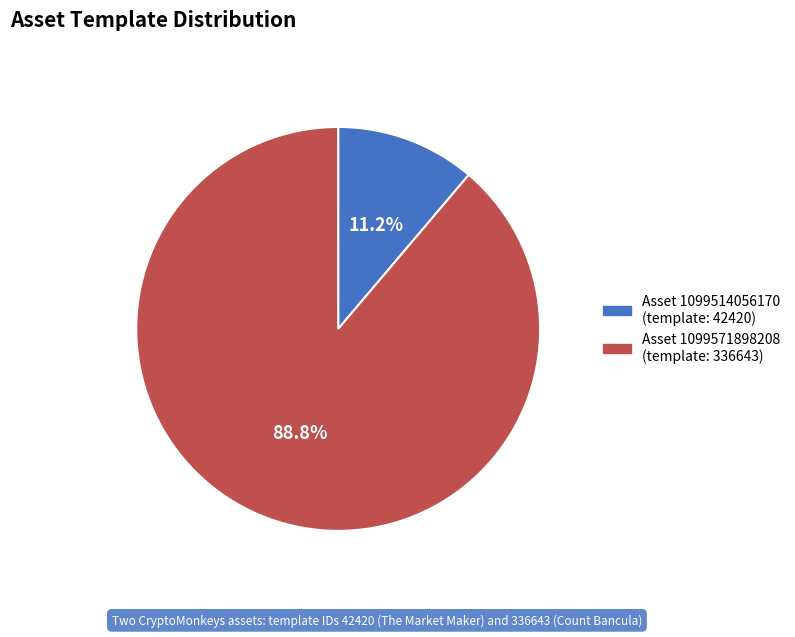

Is there a majority slice in this chart?

Yes